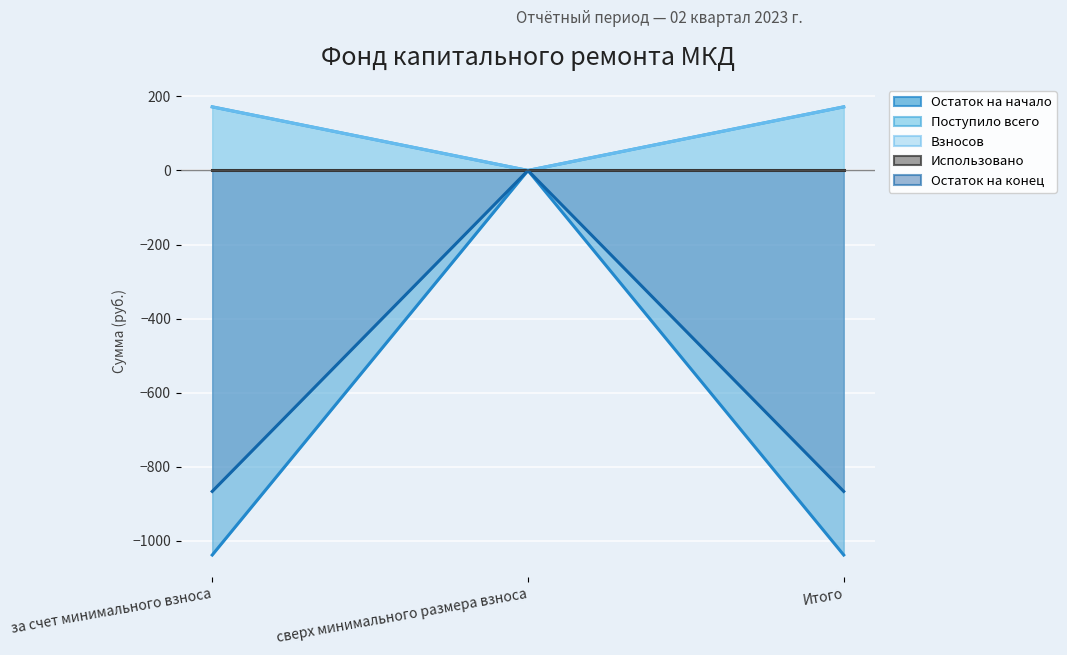

How many data points does each series have?

3